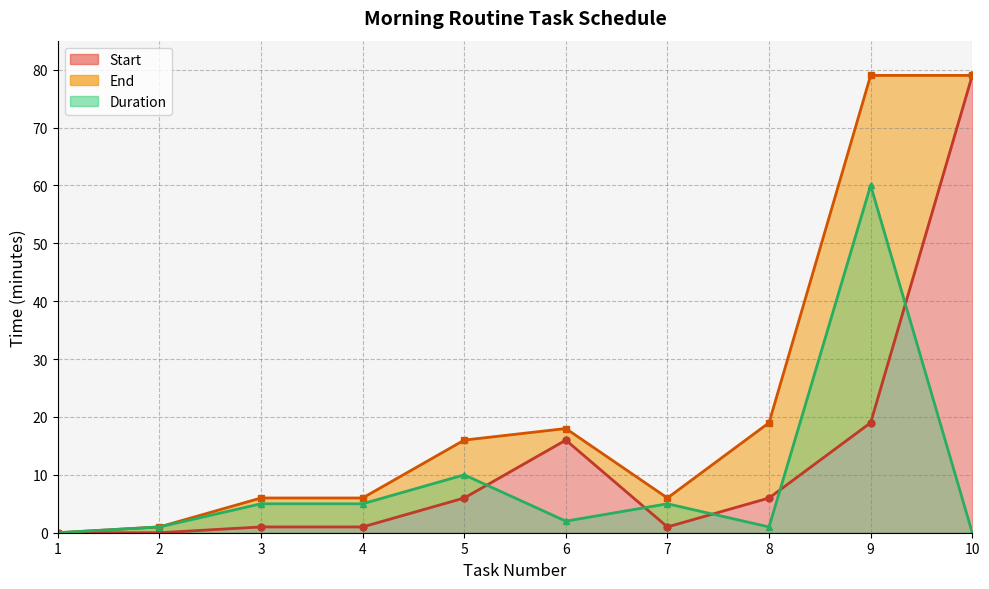

After their last crossing, which series has the higher values: Start or Duration?

Start